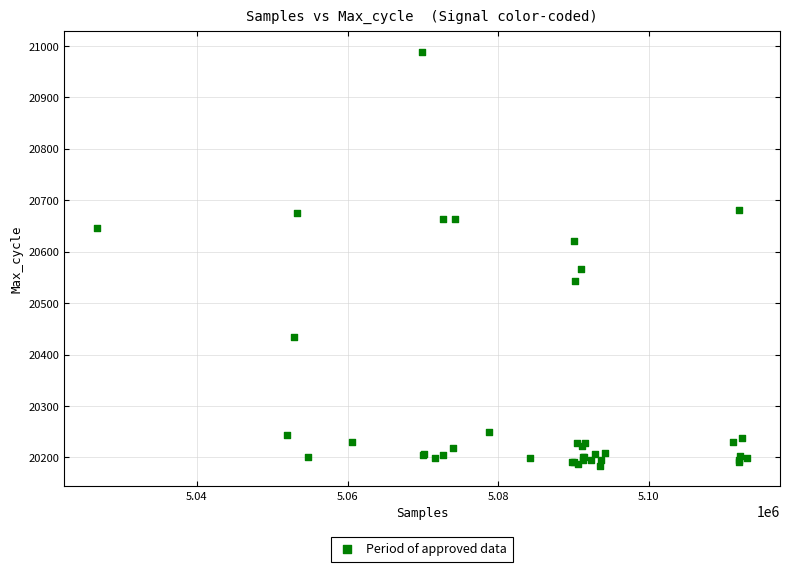

What Y value in the scatter plot is closest to 20586?

20566